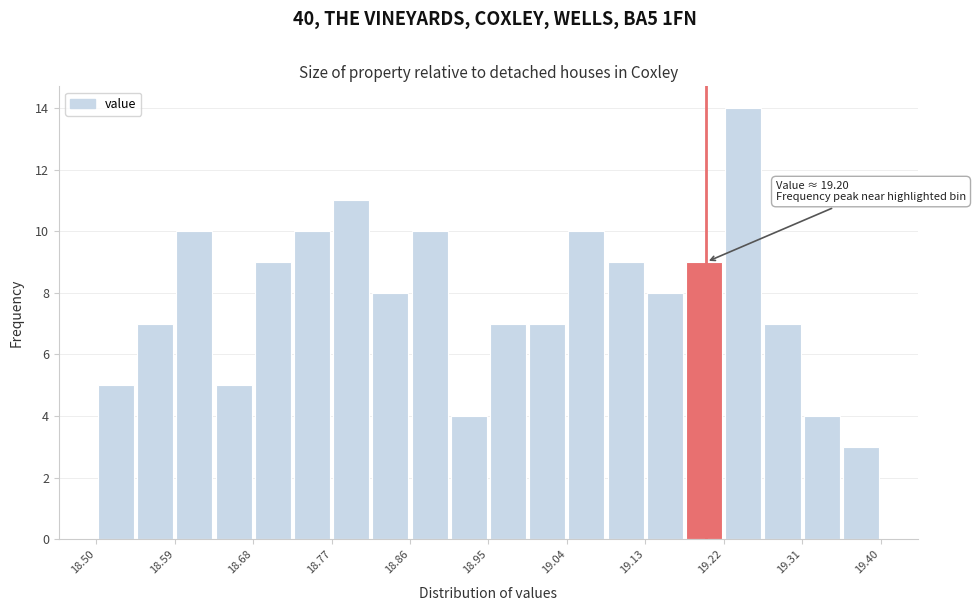

Over which range of the x-axis is the bar tallest?

19.220 to 19.265